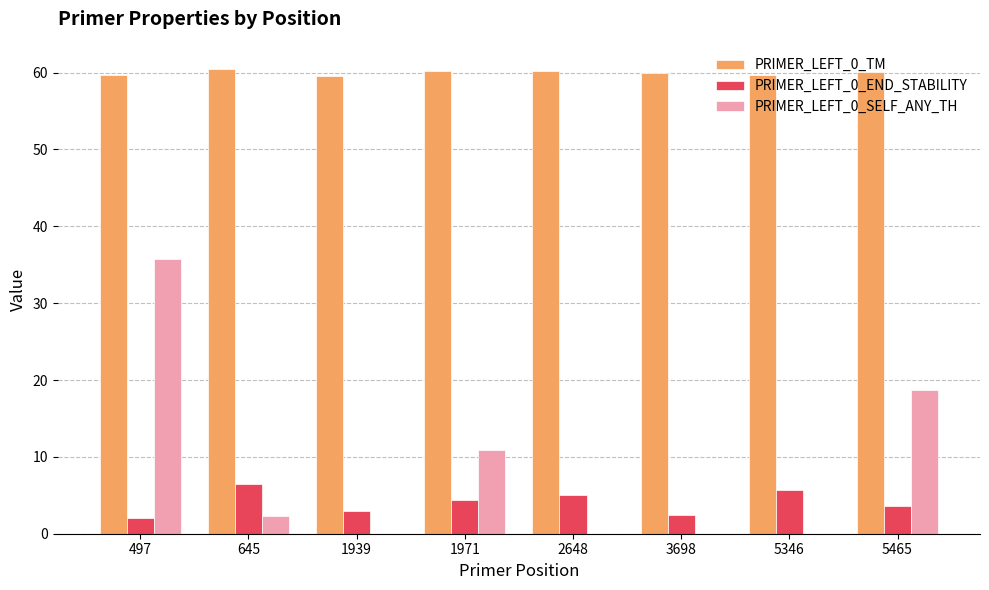

The value of PRIMER_LEFT_0_SELF_ANY_TH at 1939 is 15.3. True or false?

False